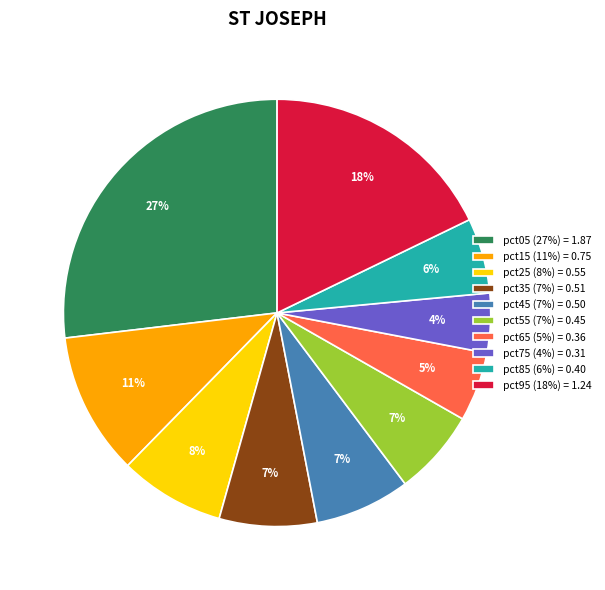

Is there any slice that represents more than half of the pie?

No